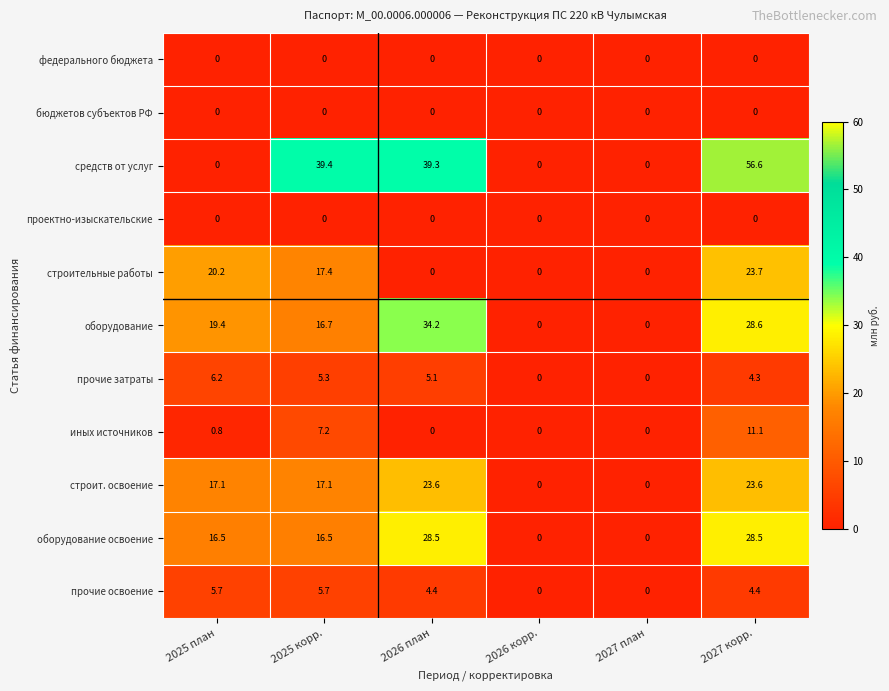

How many distinct data groups are displayed?

11